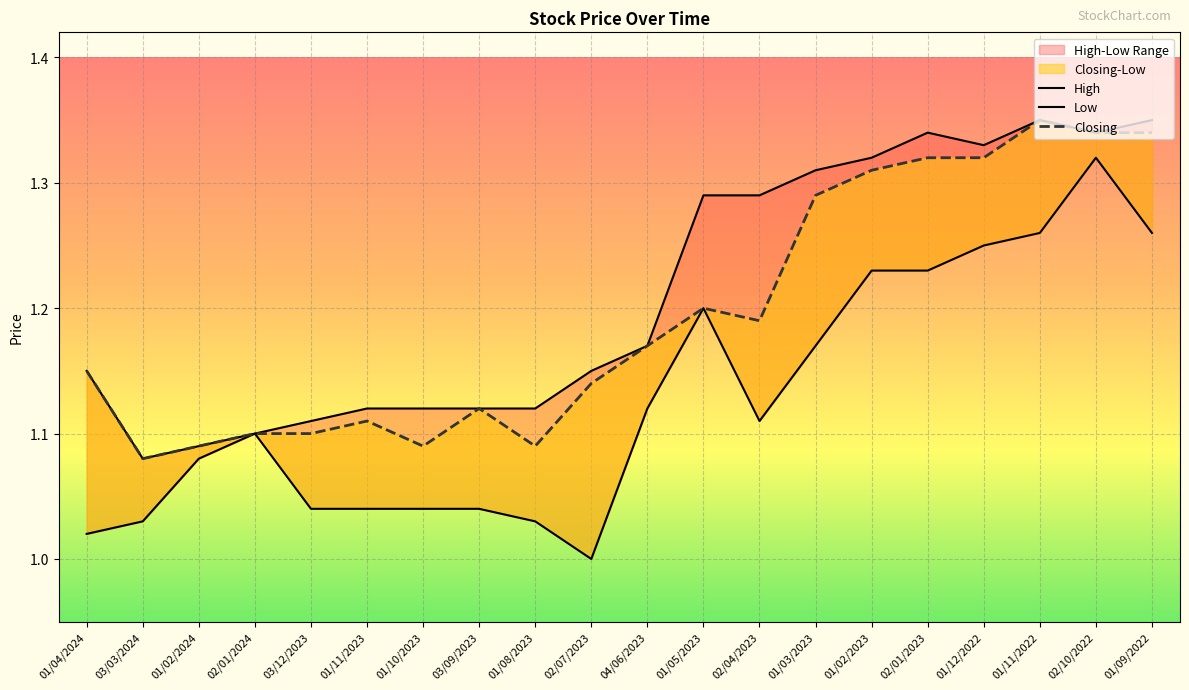

Which category has the lowest value across all series?

02/07/2023